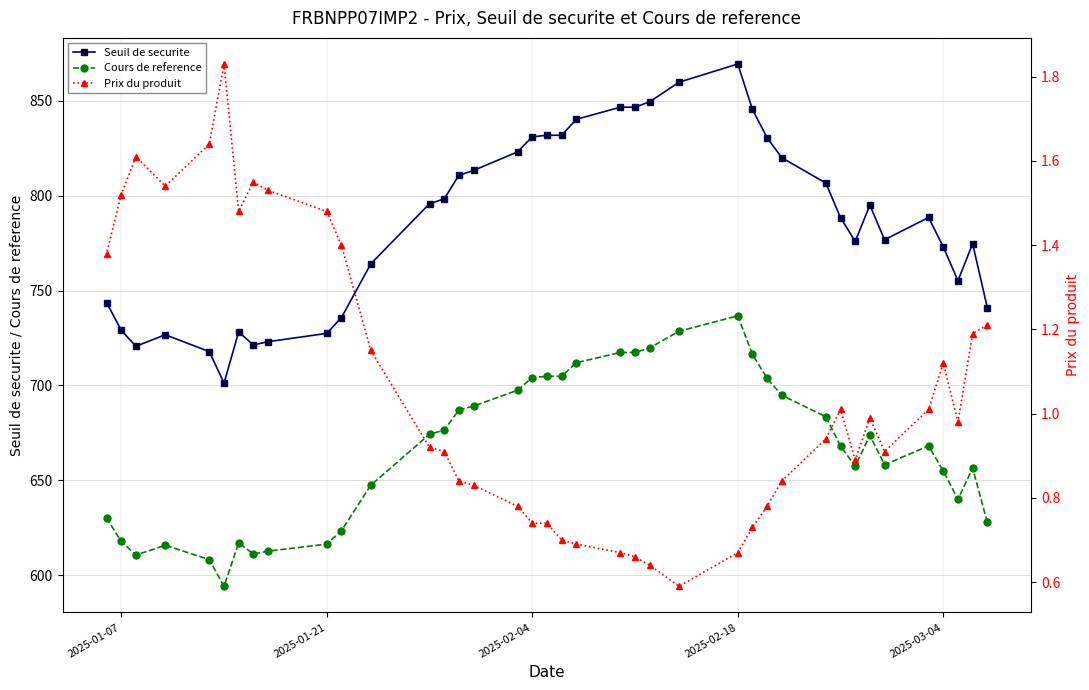

Which series has the widest spread of values?

Seuil de securite